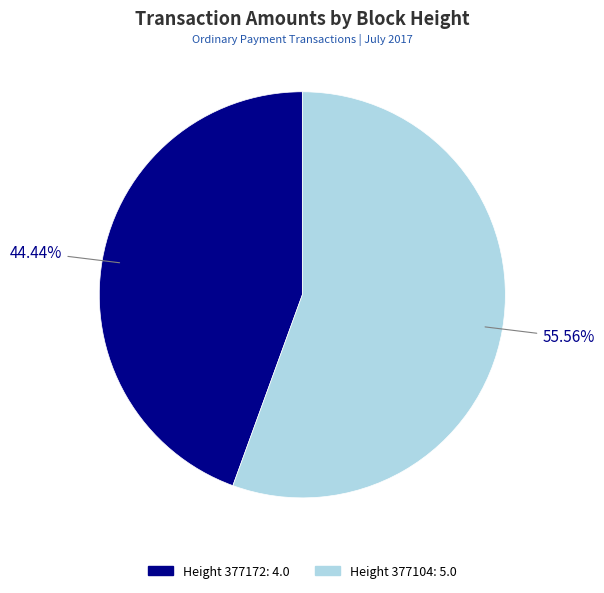

Is there a majority slice in this chart?

Yes